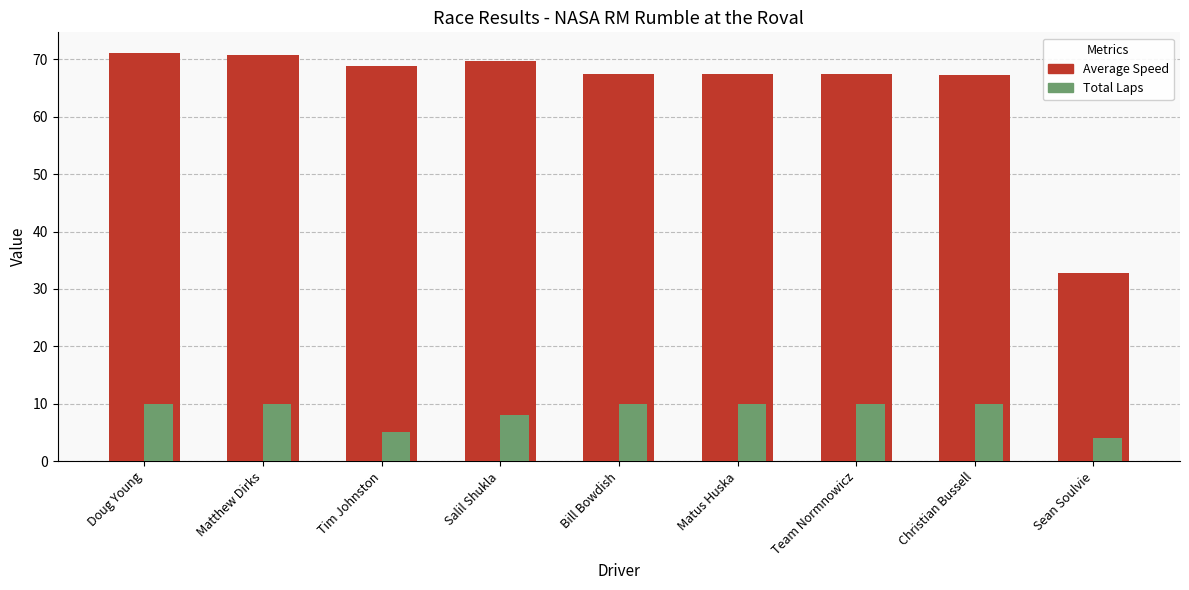

How many data points does each series have?

9